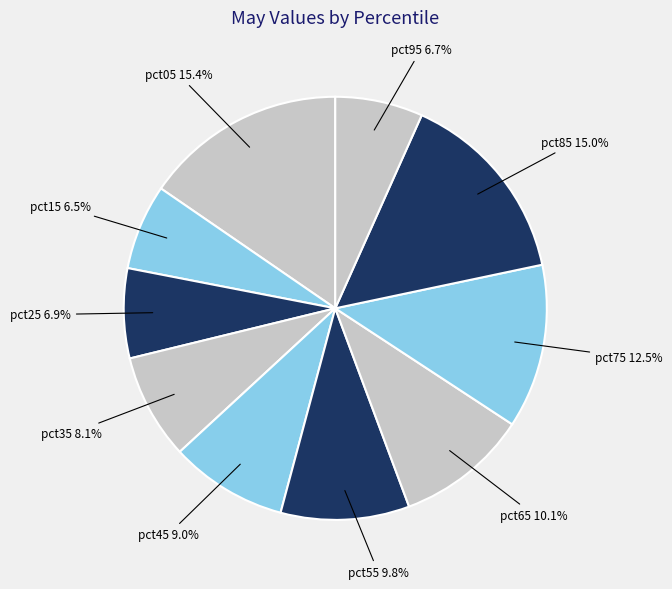

How many segments does this pie chart have?

10